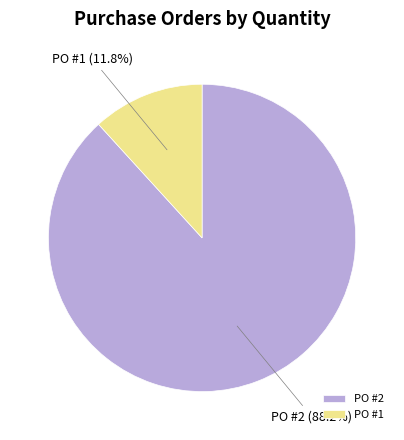

Rank the categories by value from lowest to highest.

PO #1, PO #2